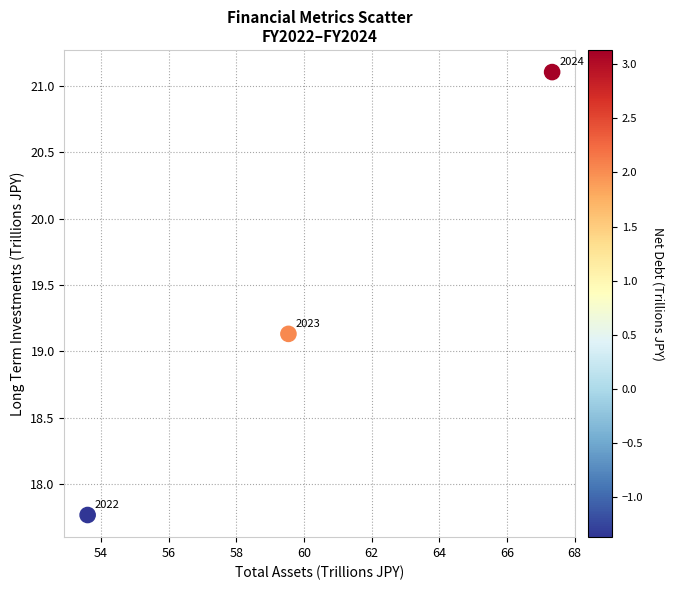

What is the average Y value?

19.3